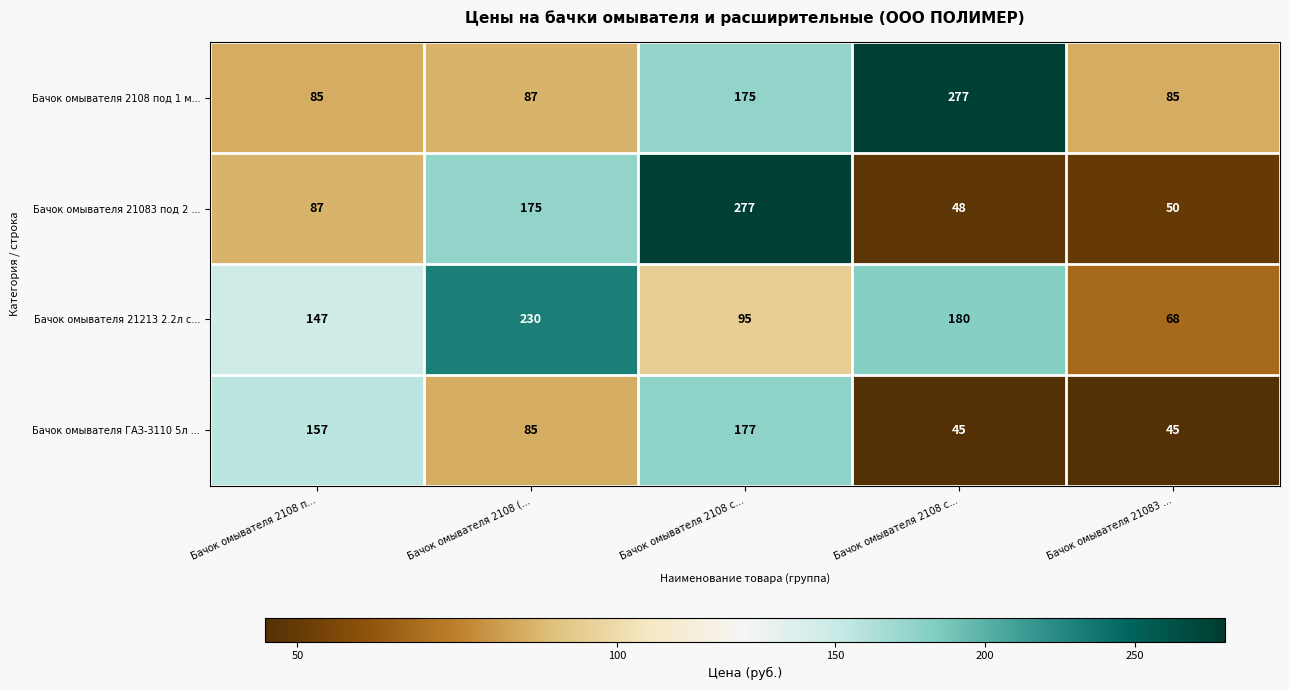

Count the number of data series in this chart.

4